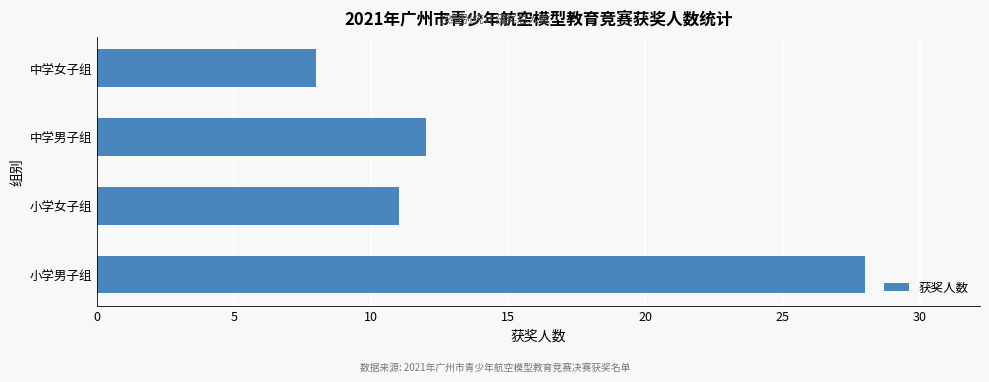

What is the greatest value displayed?

28